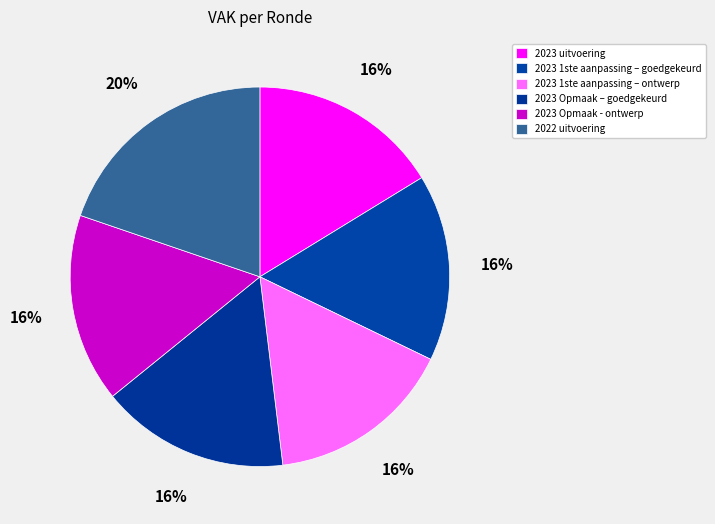

Is it true that 2023 uitvoering is 11% of the pie?

False